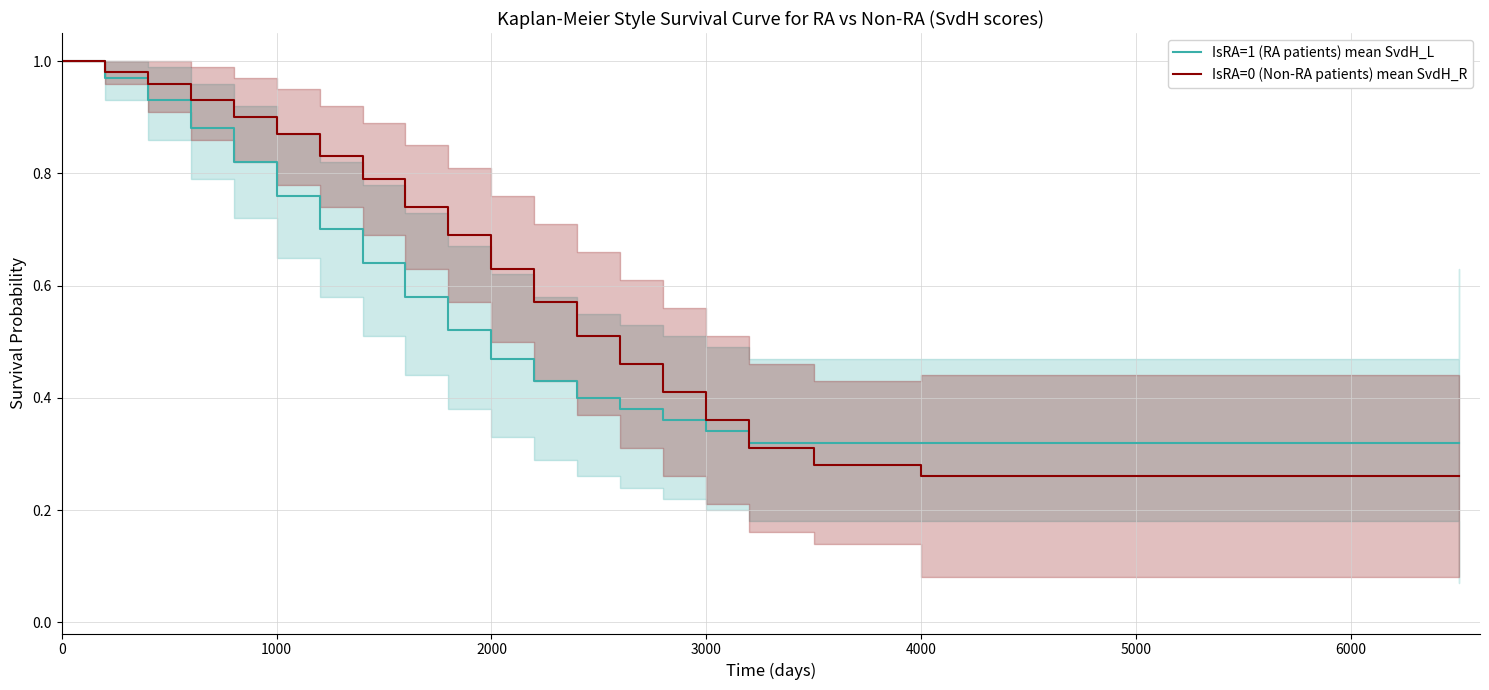

True or false: IsRA=0 (Non-RA patients) mean SvdH_R has a value of 0.2 at 3000.

False